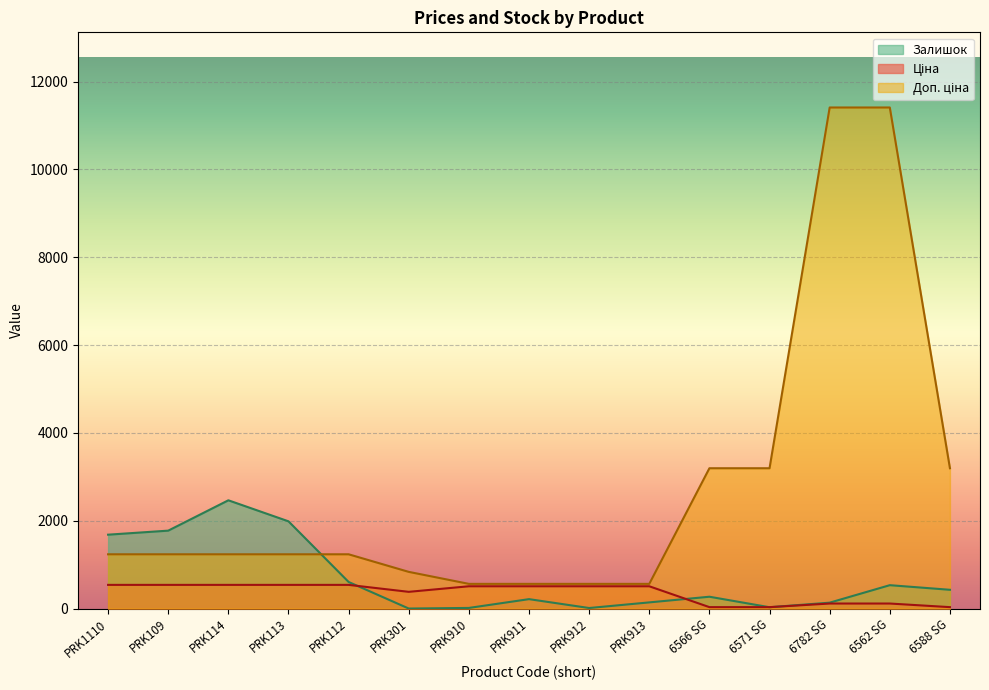

At 6782 SG, list the series in order from smallest to largest.

Ціна, Залишок, Доп. ціна